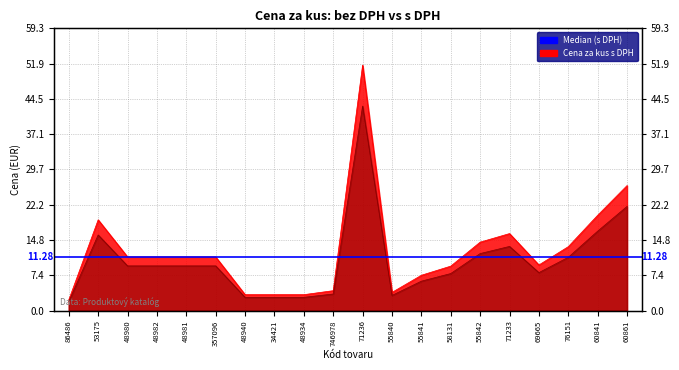

Which series changed the most between 746978 and 76151?

Cena za kus s DPH